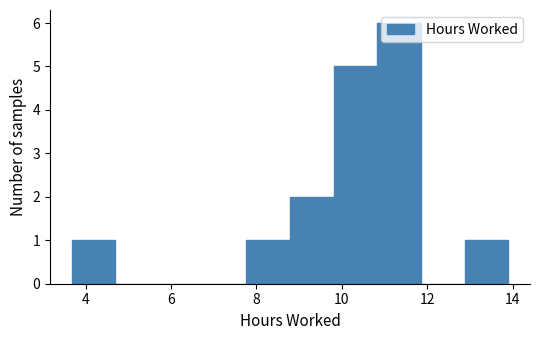

How tall is the bar that spans 9.8 to 10.8 on the x-axis? Neither the bar edges nor the heights are printed on the chart, so give them approximately, as read against the axes.

5